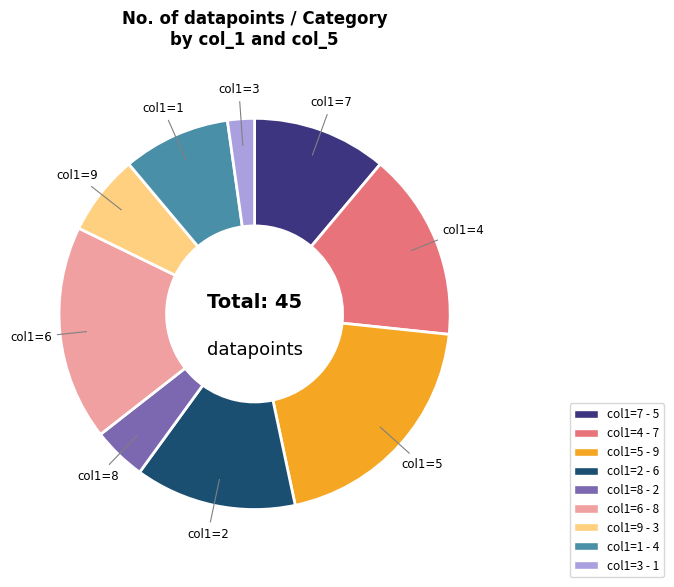

How many slices are in this pie chart?

9